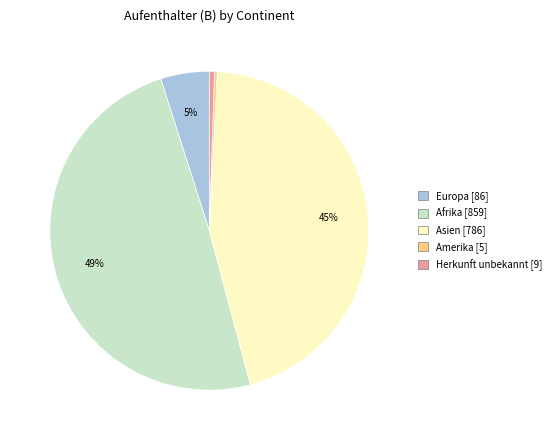

Does any single category account for the majority?

No